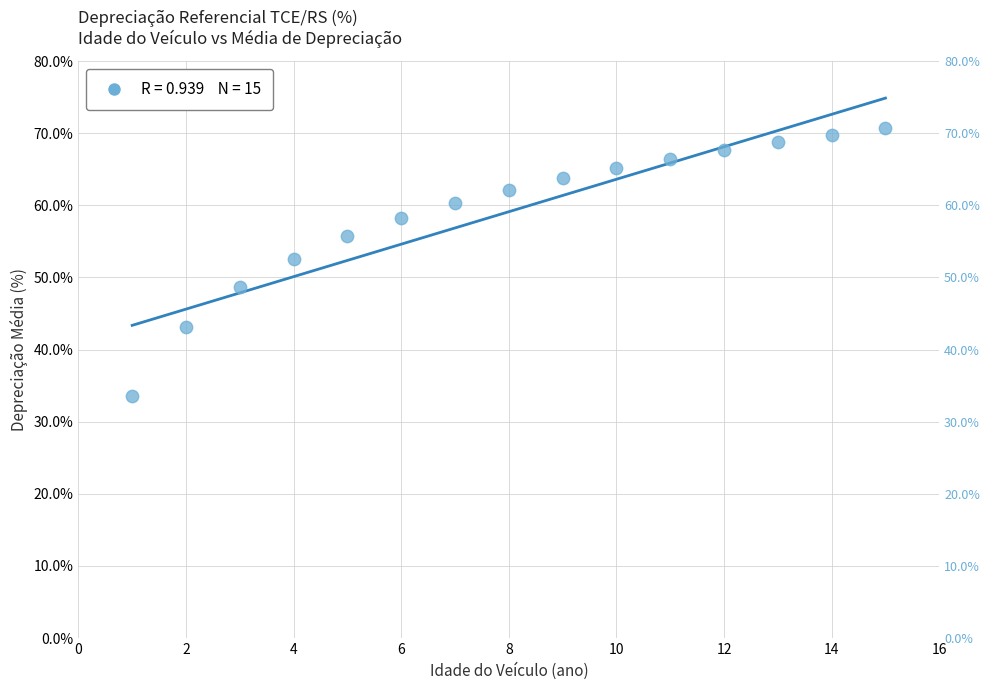

What is the range of X values (max minus min)?

14.0